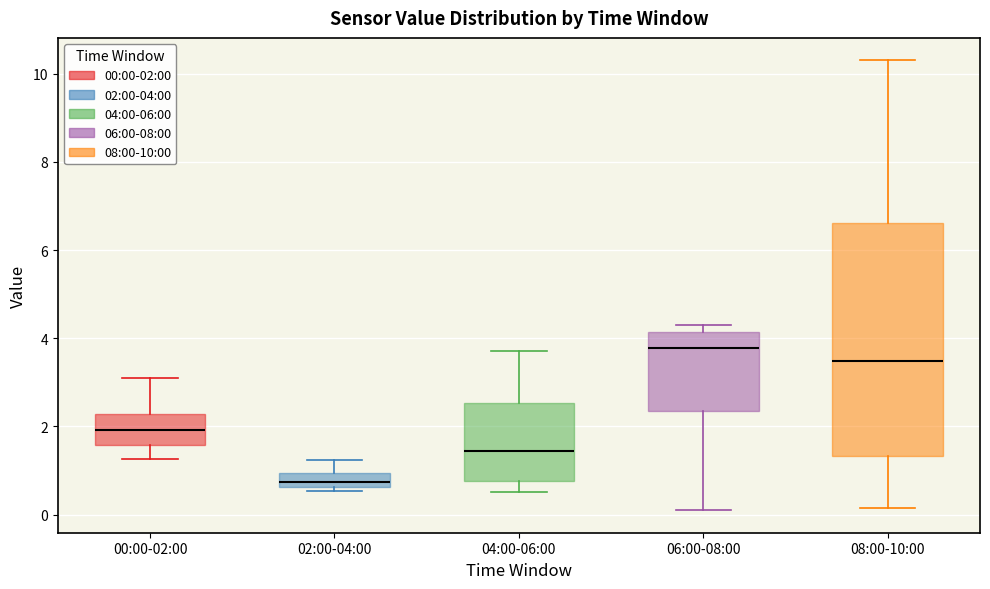

Reading left to right, transcribe this box plot: for each box, give where its median line is, the range the box spans, and where its two whiskers end, as read against the y-axis. The values are not printed on the chart, so give them approximately, as read against the axis.

00:00-02:00: median 2.0, box 1.6 to 2.2, whiskers 1.2 to 3.2
02:00-04:00: median 0.8, box 0.6 to 1.0, whiskers 0.6 (just below the box's lower edge) to 1.2
04:00-06:00: median 1.4, box 0.8 to 2.6, whiskers 0.6 to 3.8
06:00-08:00: median 3.8, box 2.4 to 4.2, whiskers 0.2 to 4.4
08:00-10:00: median 3.4, box 1.4 to 6.6, whiskers 0.2 to 10.4